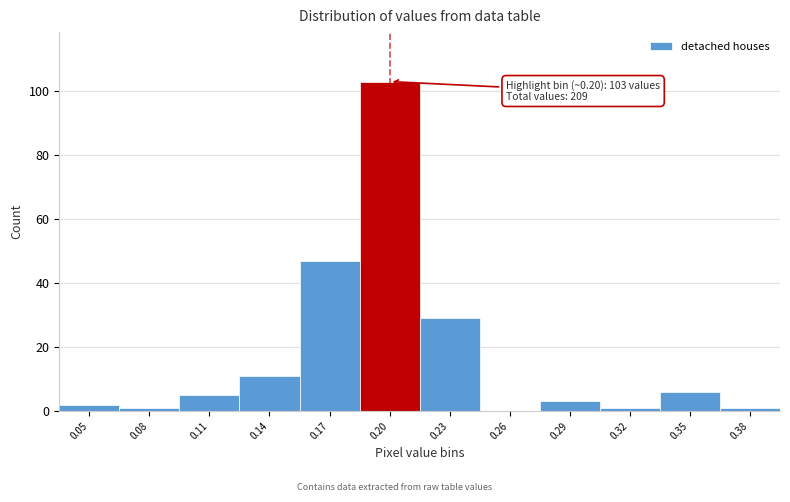

Reading left to right, list all the values displayed in this chart.

0.05=2	0.08=1	0.11=5	0.14=11	0.17=47	0.20=103	0.23=29	0.26=0	0.29=3	0.32=1	0.35=6	0.38=1